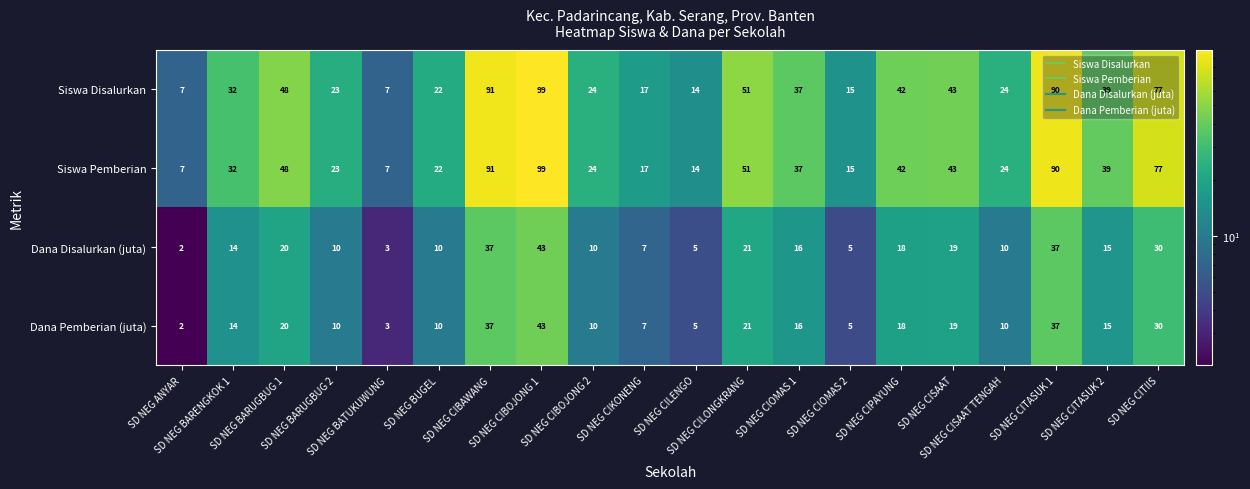

What is the difference between the second highest and minimum values in the Siswa Disalurkan series?

84